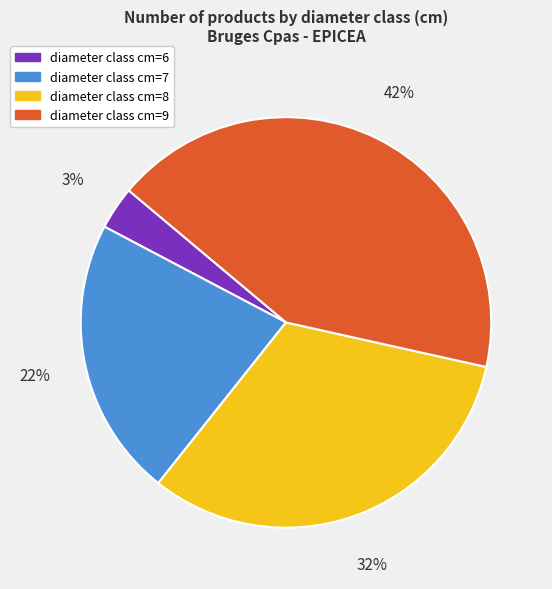

Count the number of slices in the pie.

4